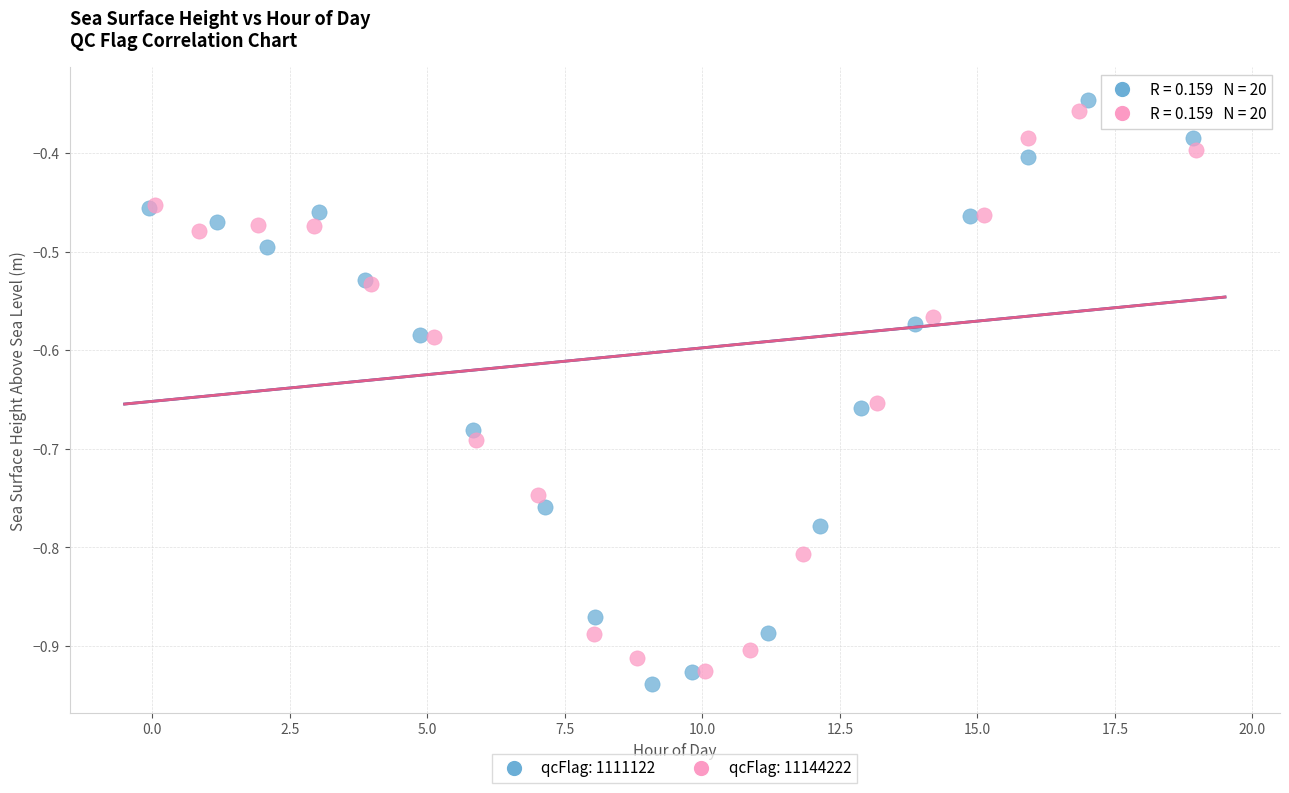

Which series has the widest spread of Y values?

qcFlag: 1111122